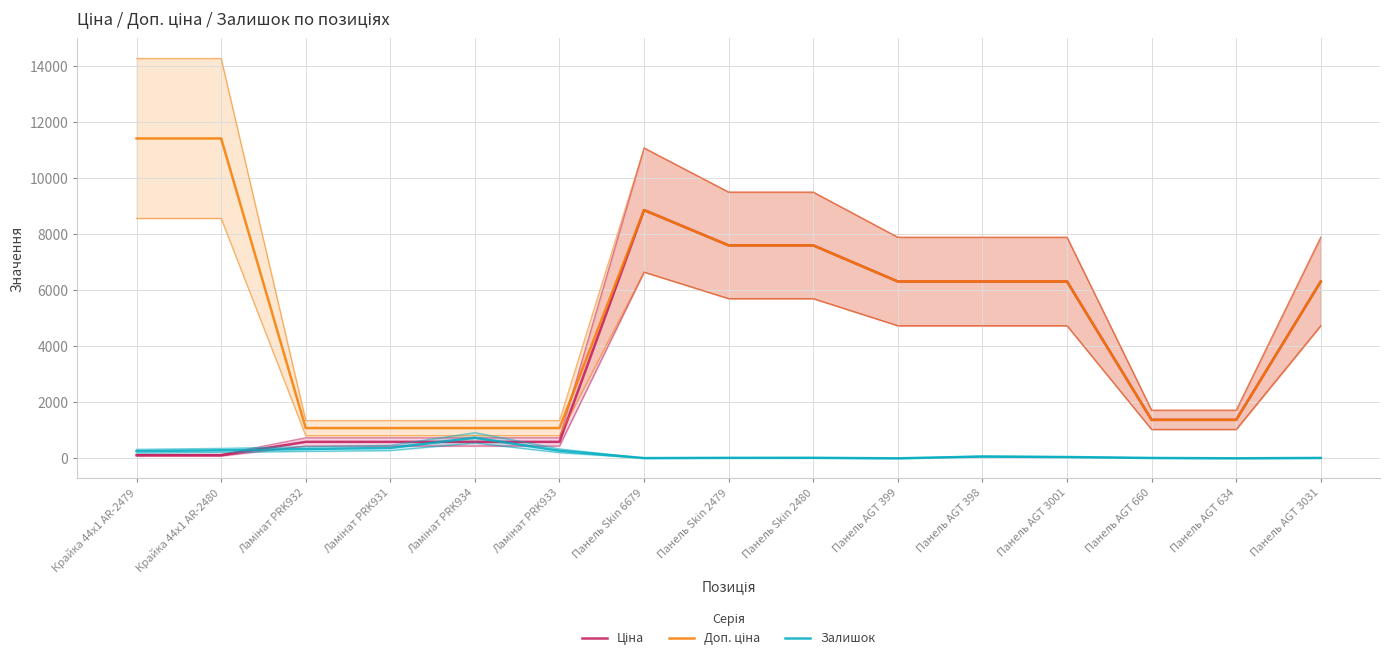

Is this an area chart (filled region under the line)?

No